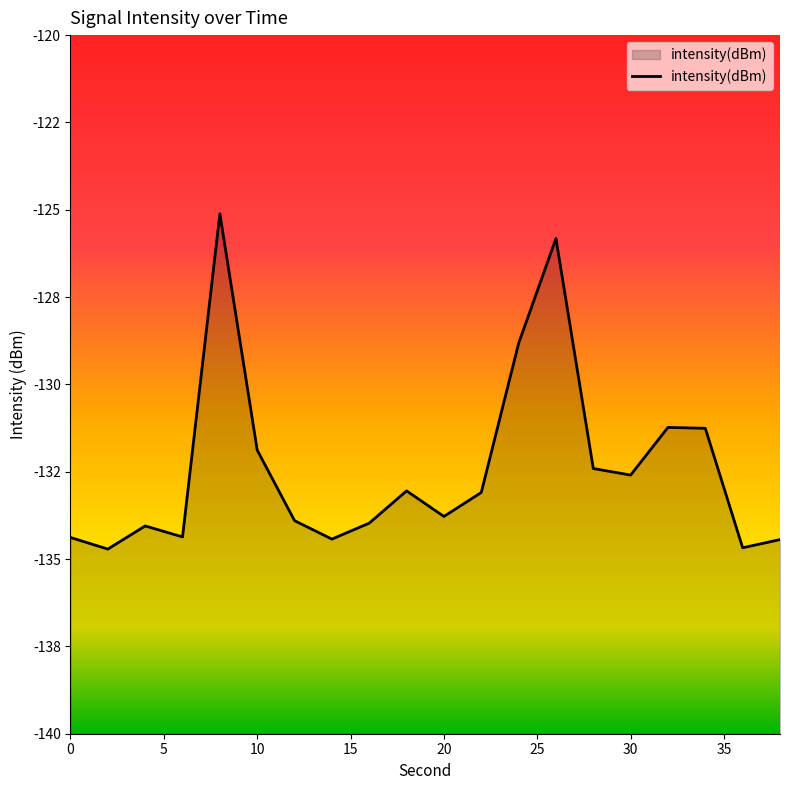

Which category has the highest value across all series?

8